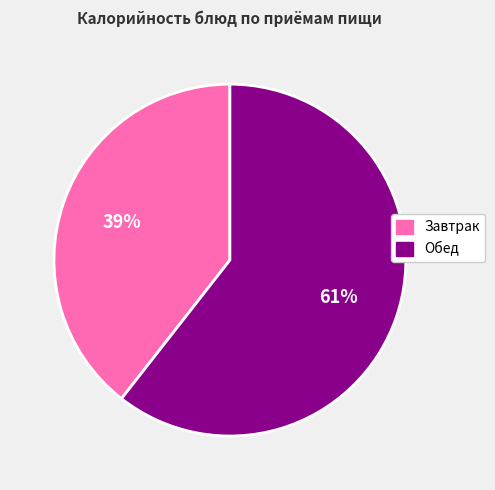

Does Завтрак account for over 50% of the chart?

No